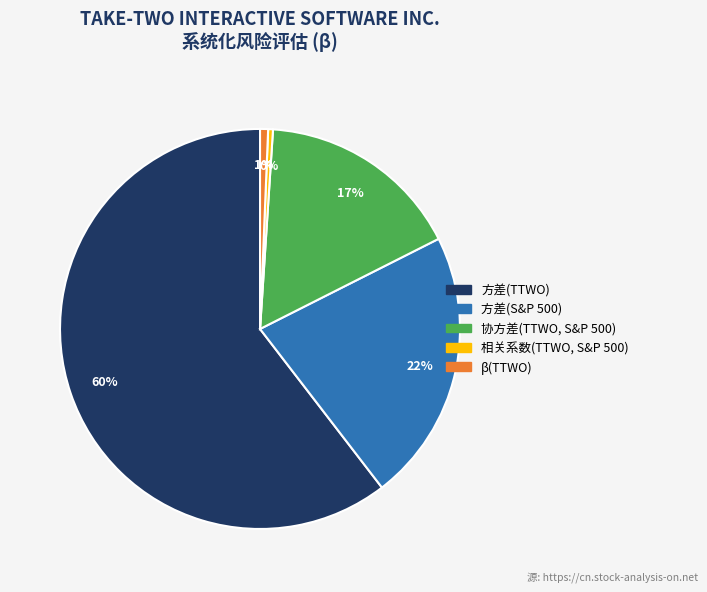

What percentage is the 方差(S&P 500) slice, to the nearest percent?

22%